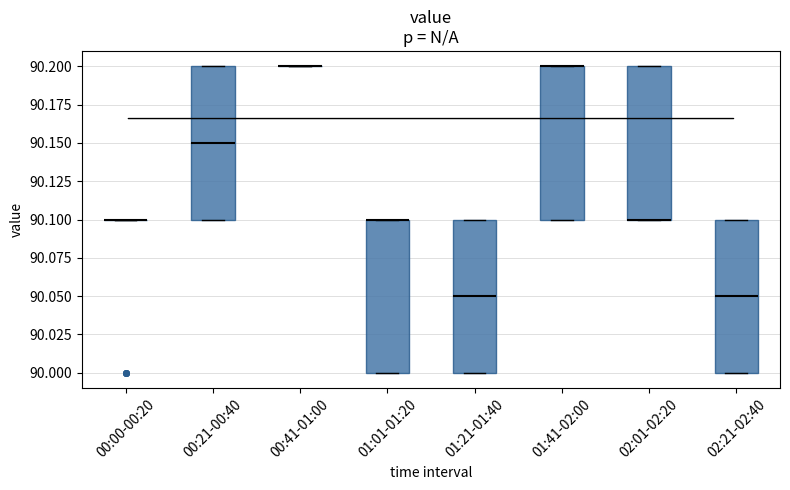

Reading left to right, read every box against the y-axis: the position of its median line, the range the box covers, and the ends of its whiskers. The values are not printed on the chart, so give them approximately, as read against the axis.

00:00-00:20: box collapsed to a line at 90.10, whiskers 90.10 to 90.10
00:21-00:40: median 90.15, box 90.10 to 90.20, whiskers 90.10 to 90.20
00:41-01:00: box collapsed to a line at 90.20, whiskers 90.20 to 90.20
01:01-01:20: median 90.10 (drawn on the box's upper edge), box 90.00 to 90.10, whiskers 90.00 to 90.10
01:21-01:40: median 90.05, box 90.00 to 90.10, whiskers 90.00 to 90.10
01:41-02:00: median 90.20 (drawn on the box's upper edge), box 90.10 to 90.20, whiskers 90.10 to 90.20
02:01-02:20: median 90.10 (drawn on the box's lower edge), box 90.10 to 90.20, whiskers 90.10 to 90.20
02:21-02:40: median 90.05, box 90.00 to 90.10, whiskers 90.00 to 90.10